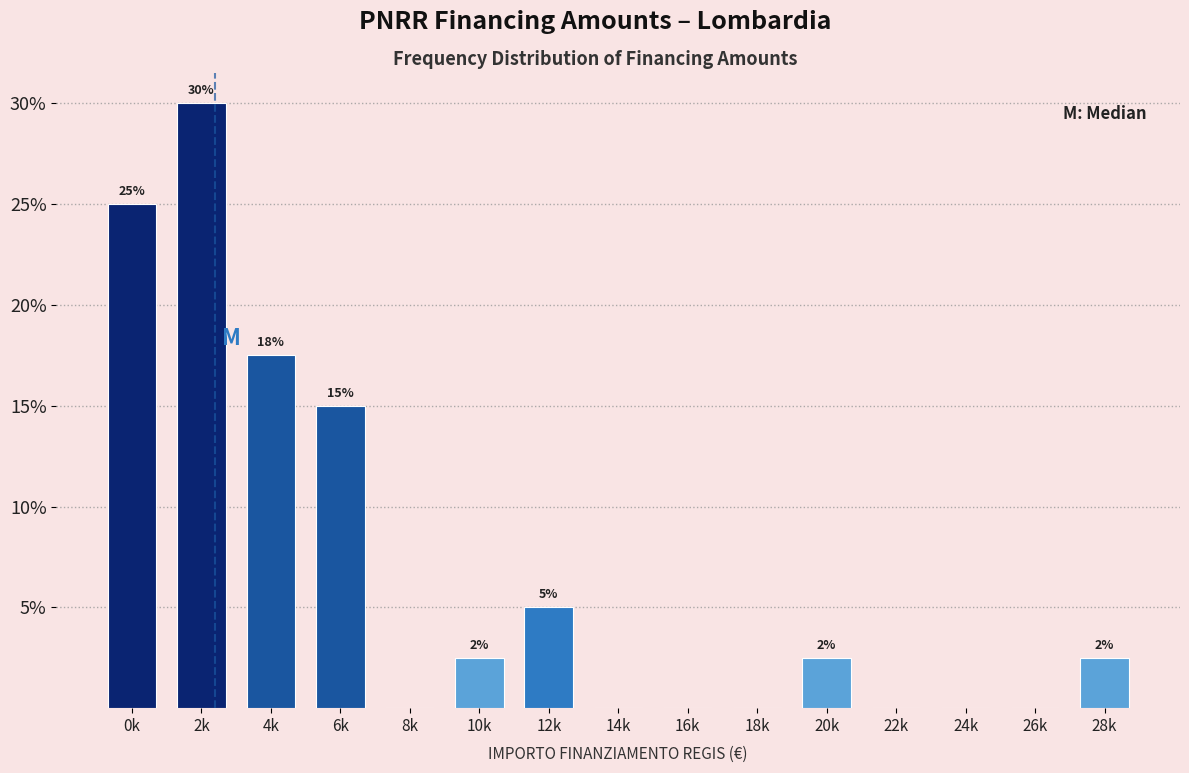

True or false: the data shows 0.0 at 14k.

True